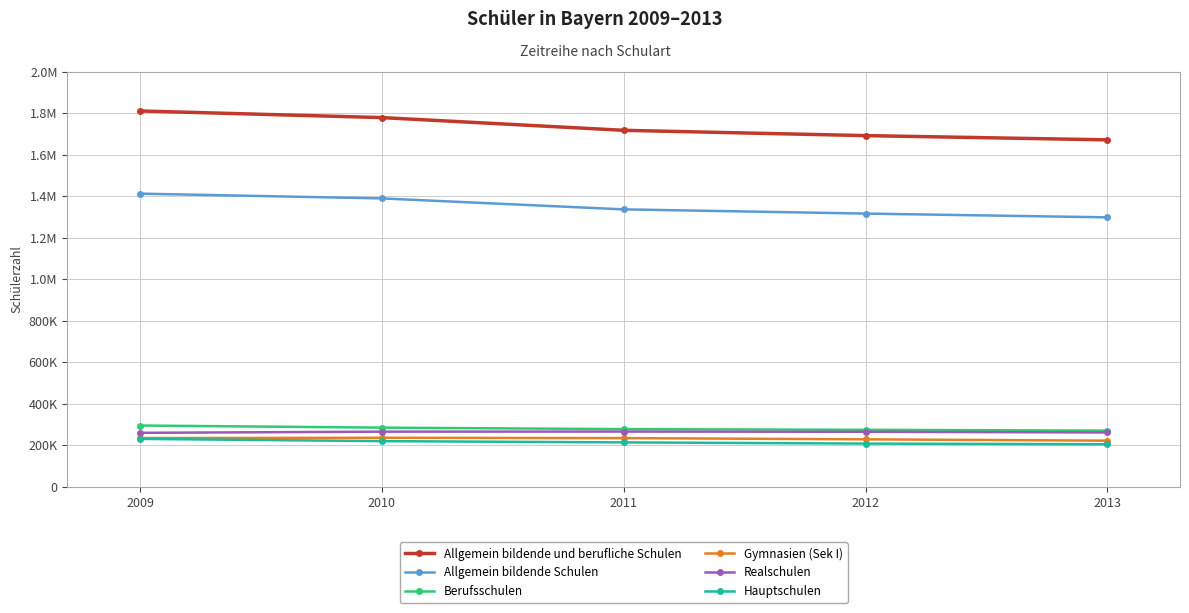

True or false: Allgemein bildende und berufliche Schulen and Hauptschulen cross at least once.

False